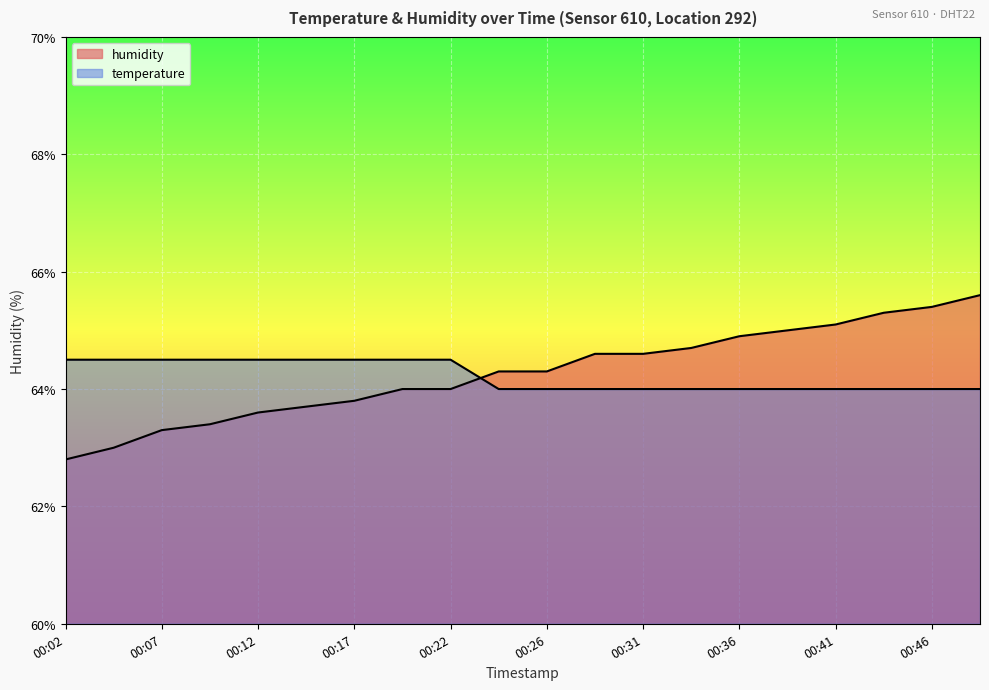

Which label corresponds to the smallest value in the chart?

00:02